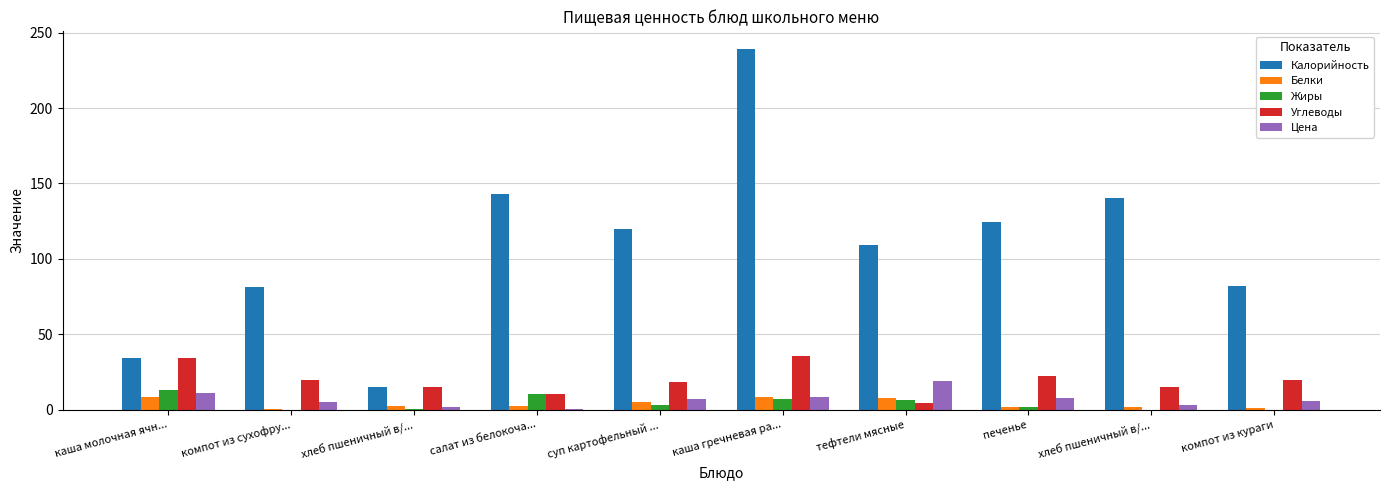

Which series has the largest total across all categories?

Калорийность